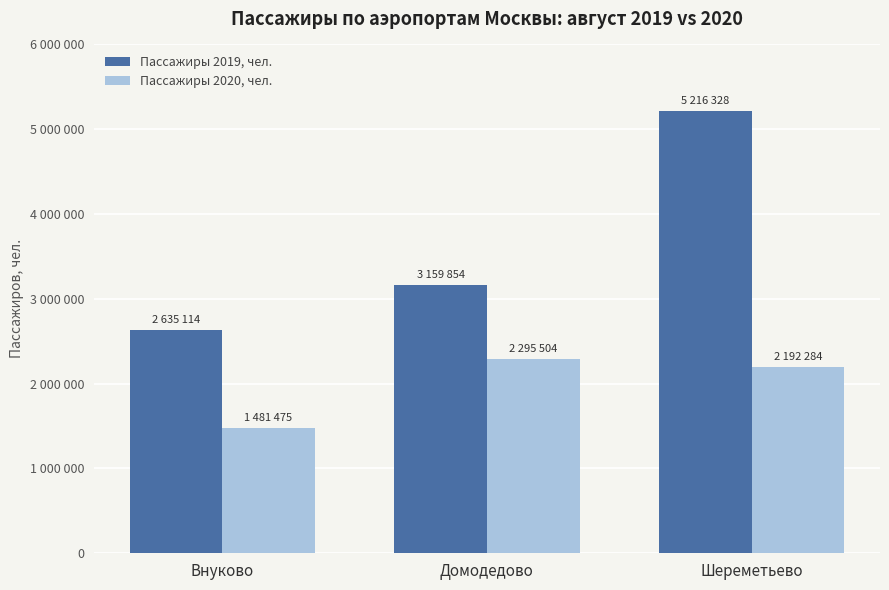

What are all the series names shown in the legend?

Пассажиры 2019, чел., Пассажиры 2020, чел.